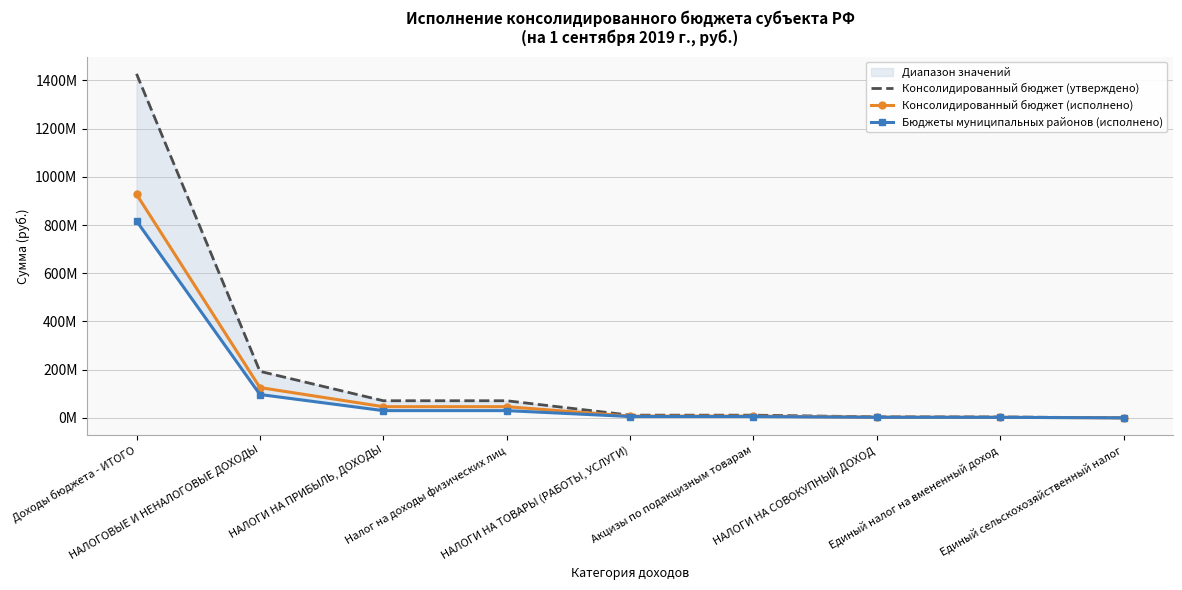

Which series has the largest total across all categories?

Консолидированный бюджет (утверждено)